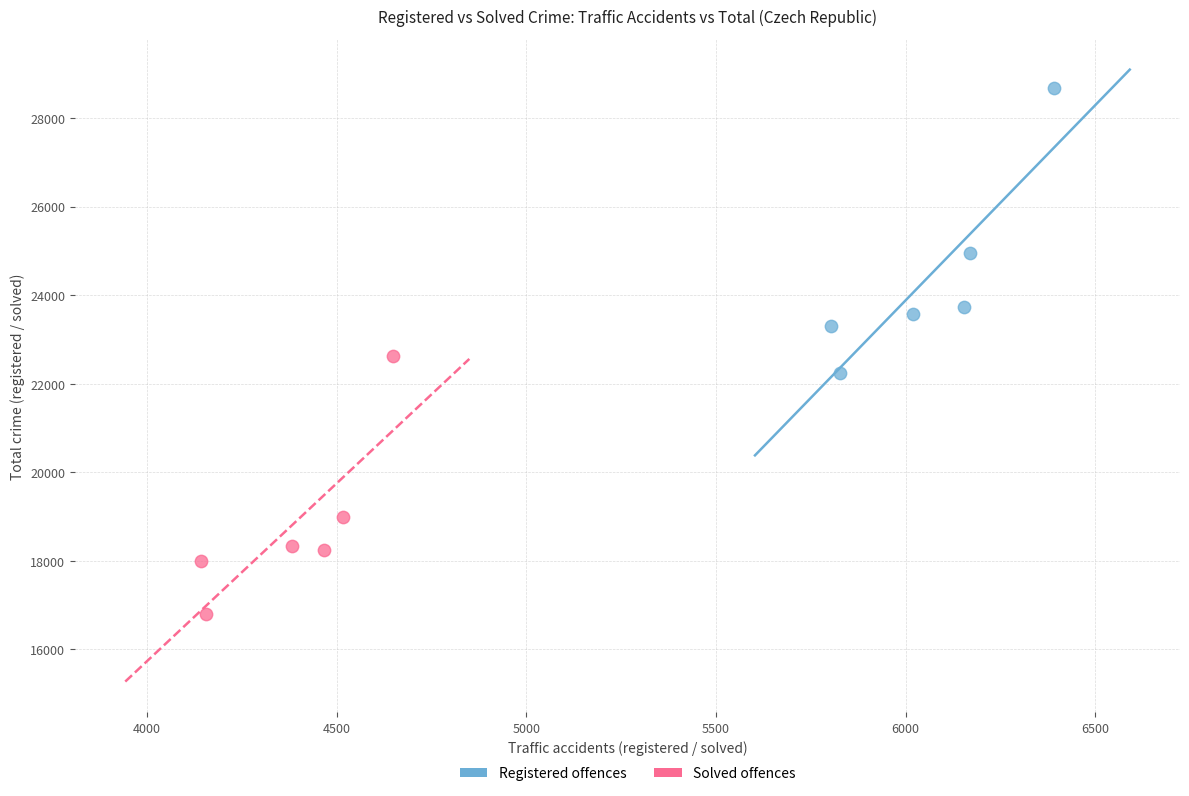

Which series has the widest spread of Y values?

Registered offences